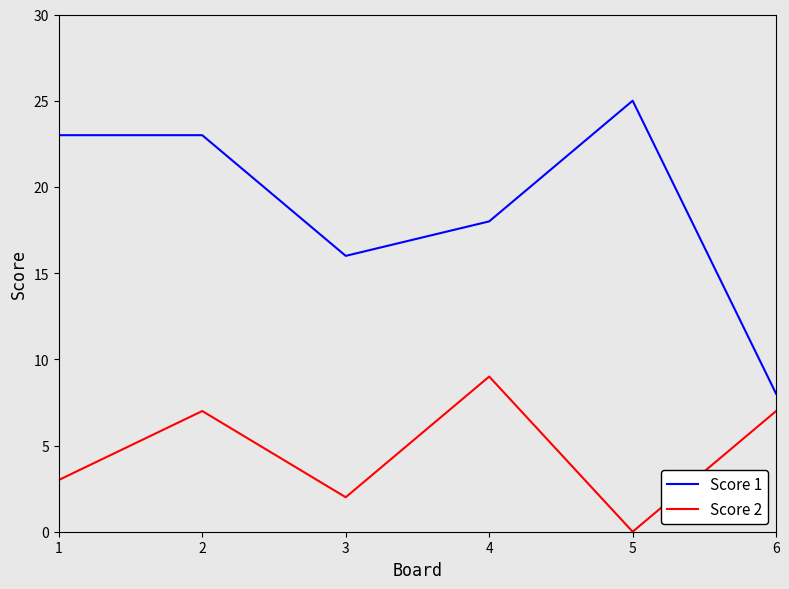

Reading left to right, extract all data points from this chart.

Score 1: 1=23	2=23	3=16	4=18	5=25	6=8
Score 2: 1=3	2=7	3=2	4=9	5=0	6=7